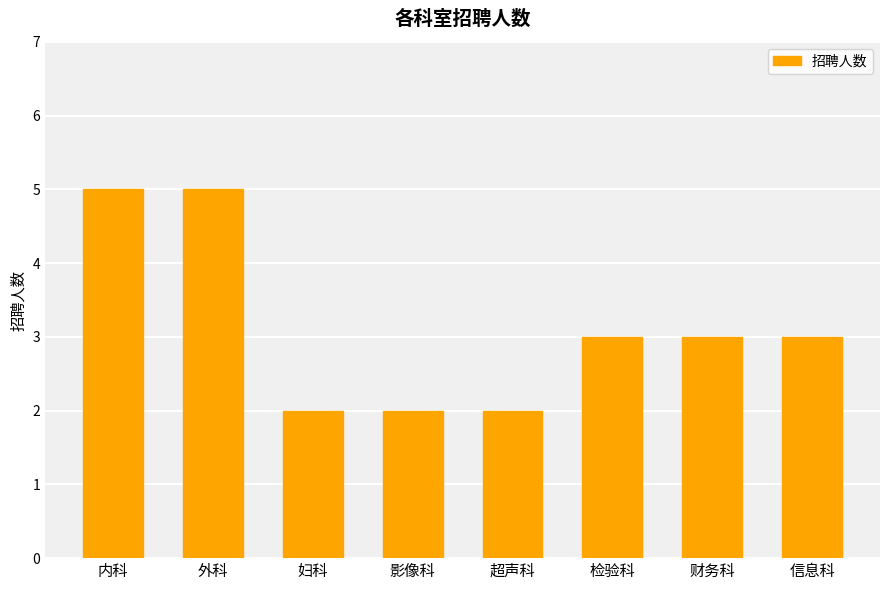

What is the difference between the second highest and minimum values?

3